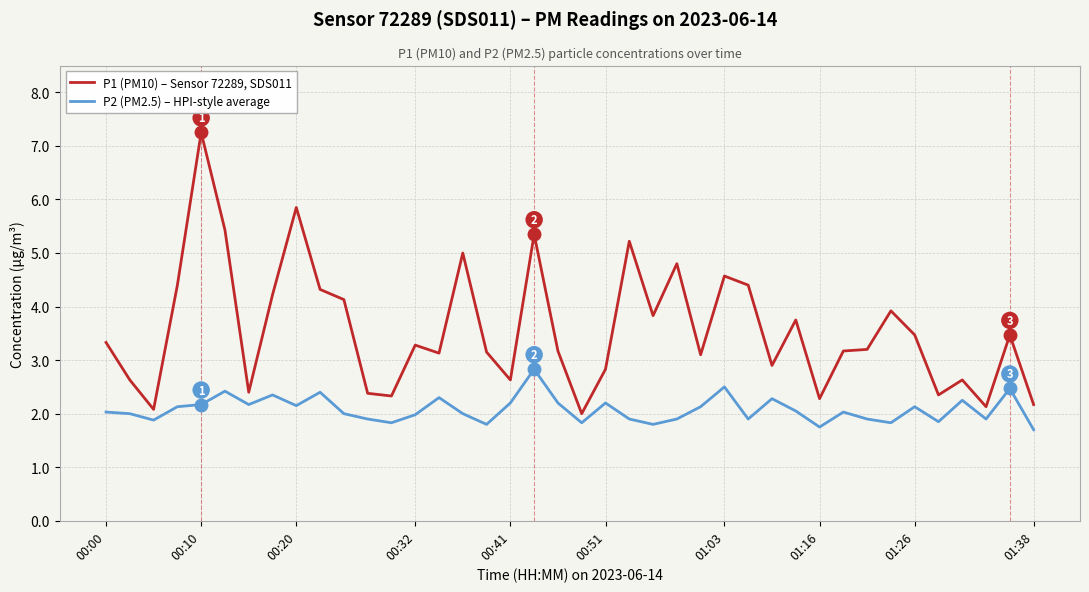

True or false: P1 (PM10) – Sensor 72289, SDS011 and P2 (PM2.5) – HPI-style average cross at least once.

False